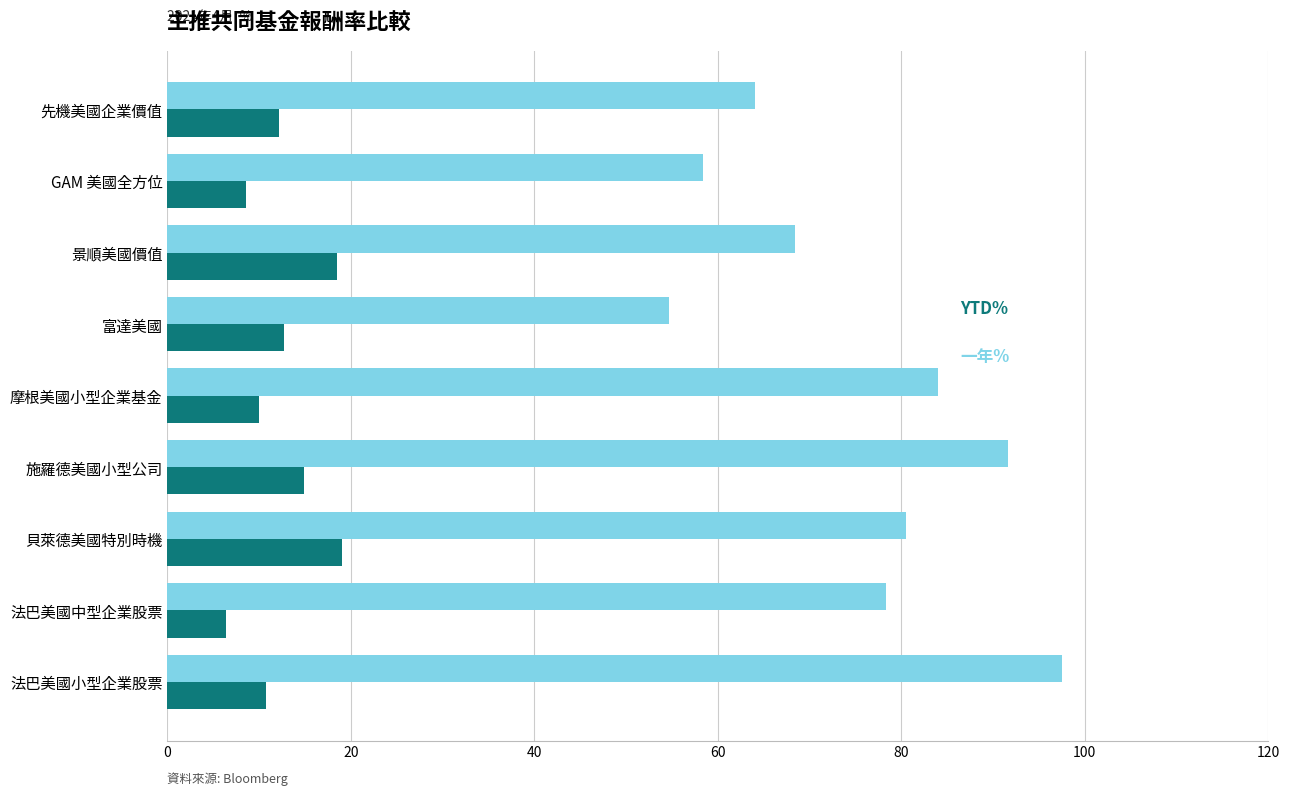

What is the total value across all series at 法巴美國中型企業股票?

84.7